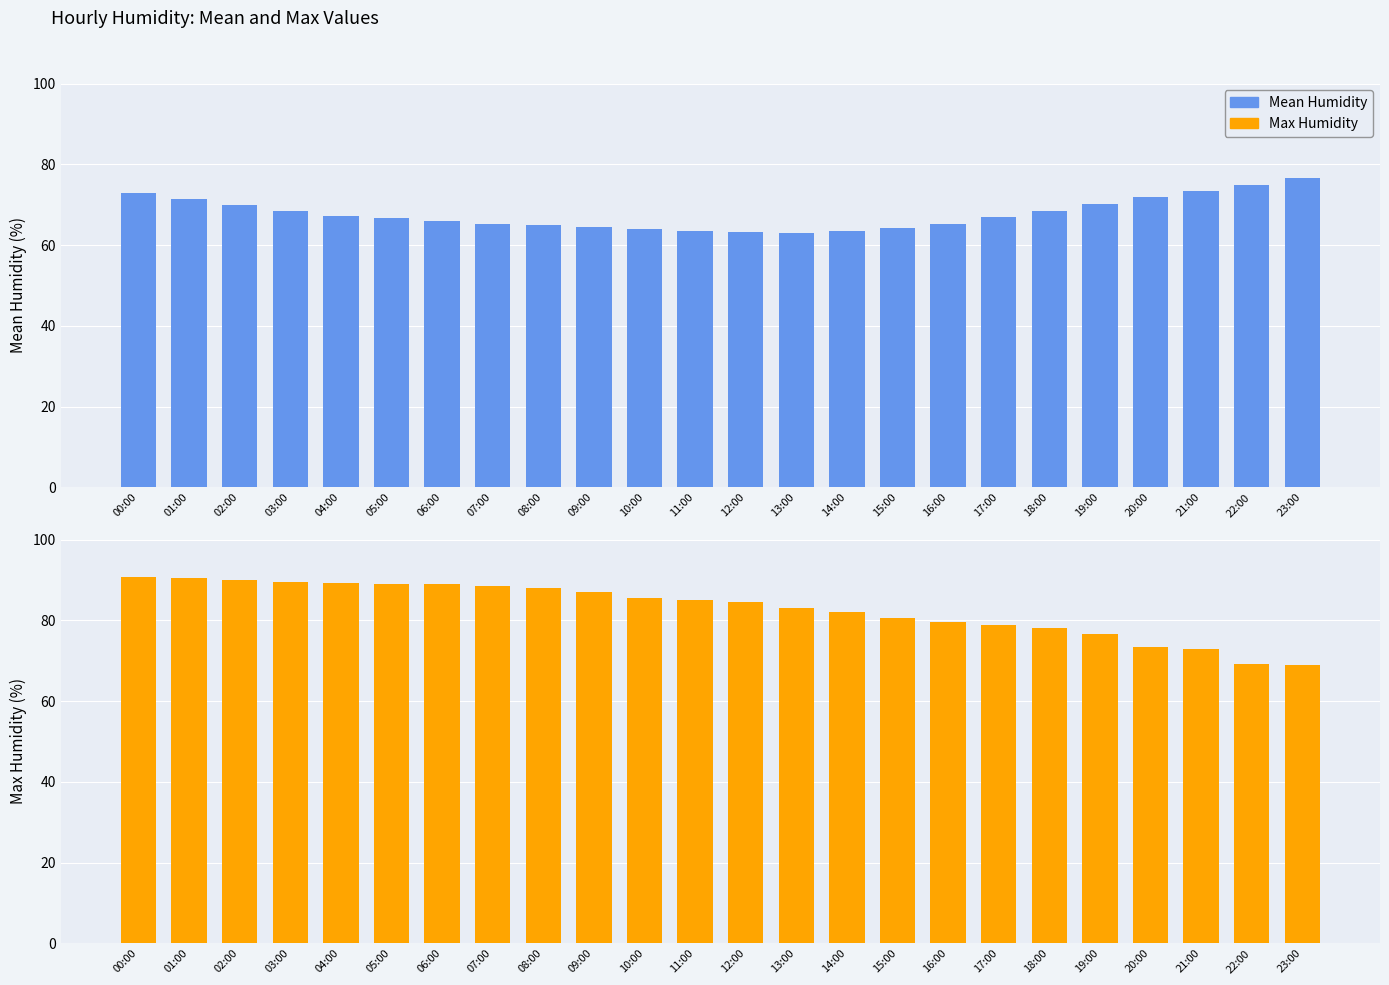

What is the difference between the maximum and second lowest values in the Mean Humidity series?

13.4